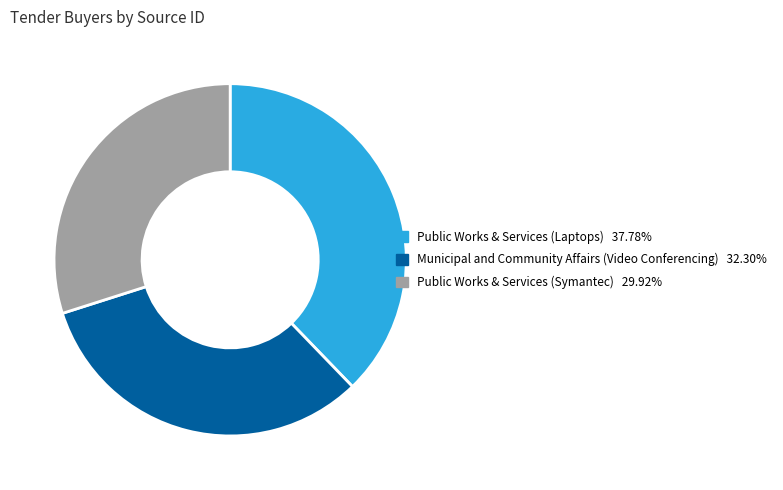

What is the largest slice in the pie chart?

Public Works & Services (Laptops)